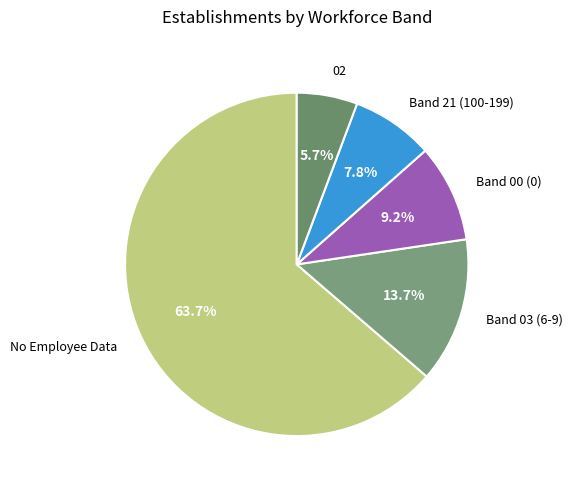

How many segments does this pie chart have?

5